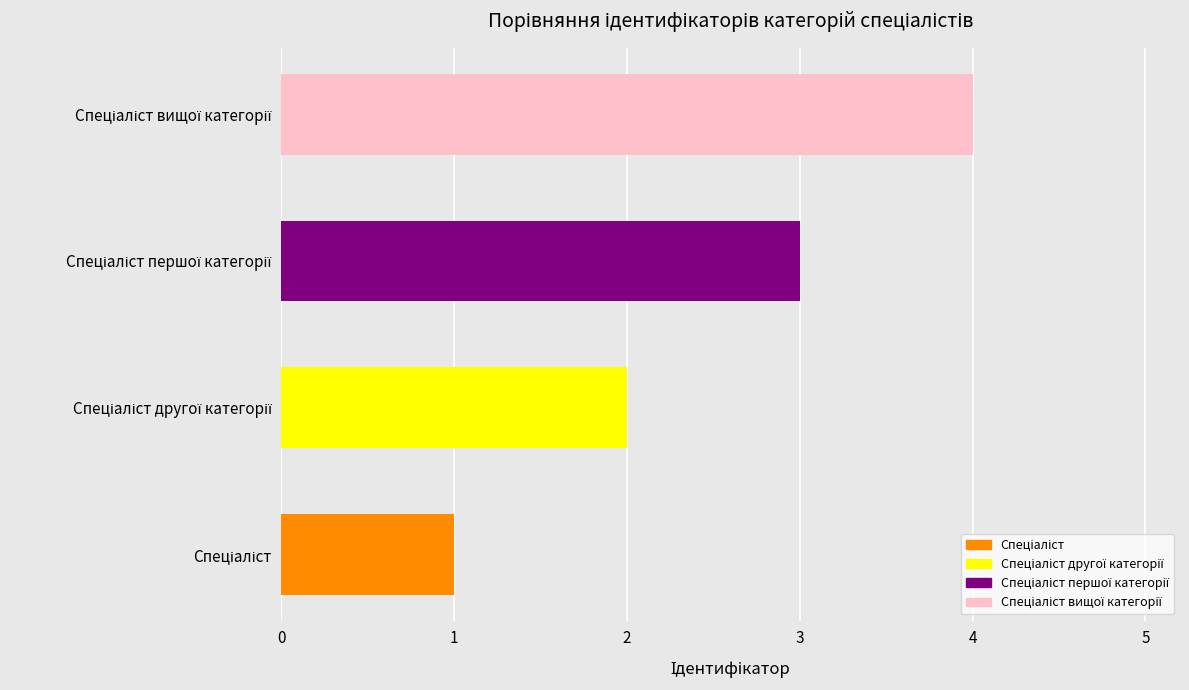

What is the maximum value shown in the chart?

4